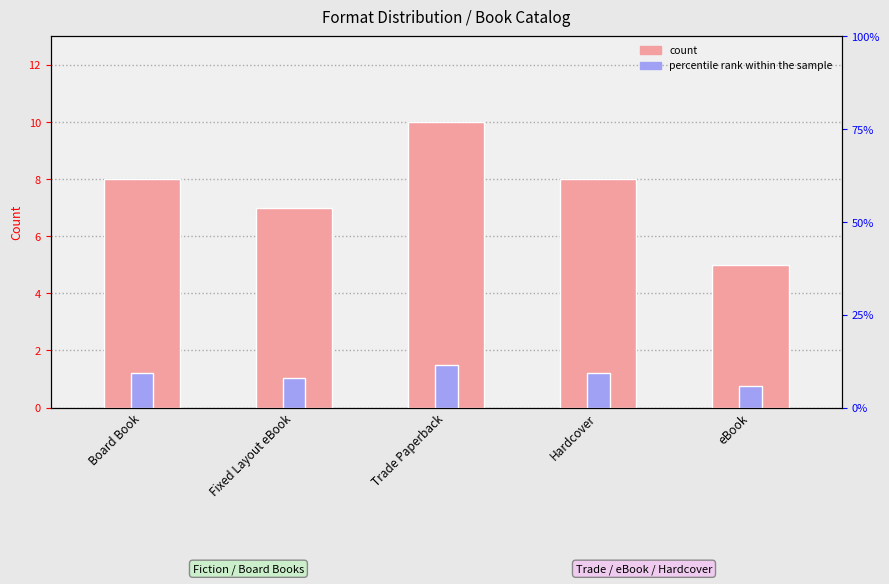

What is the average value of the percentile rank within the sample series?

1.1